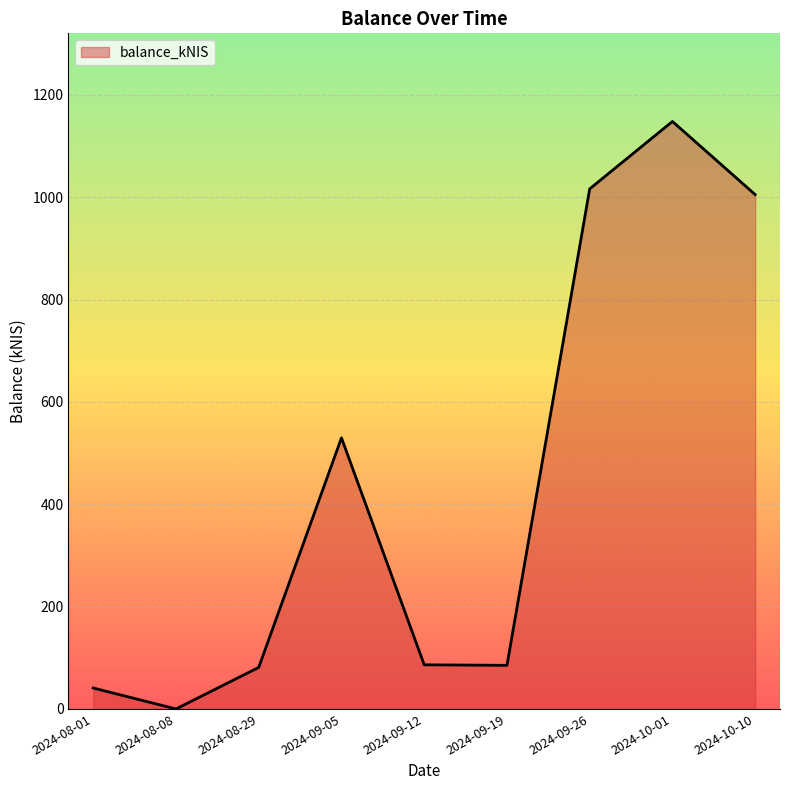

At which label is the value closest to 573?

2024-09-05